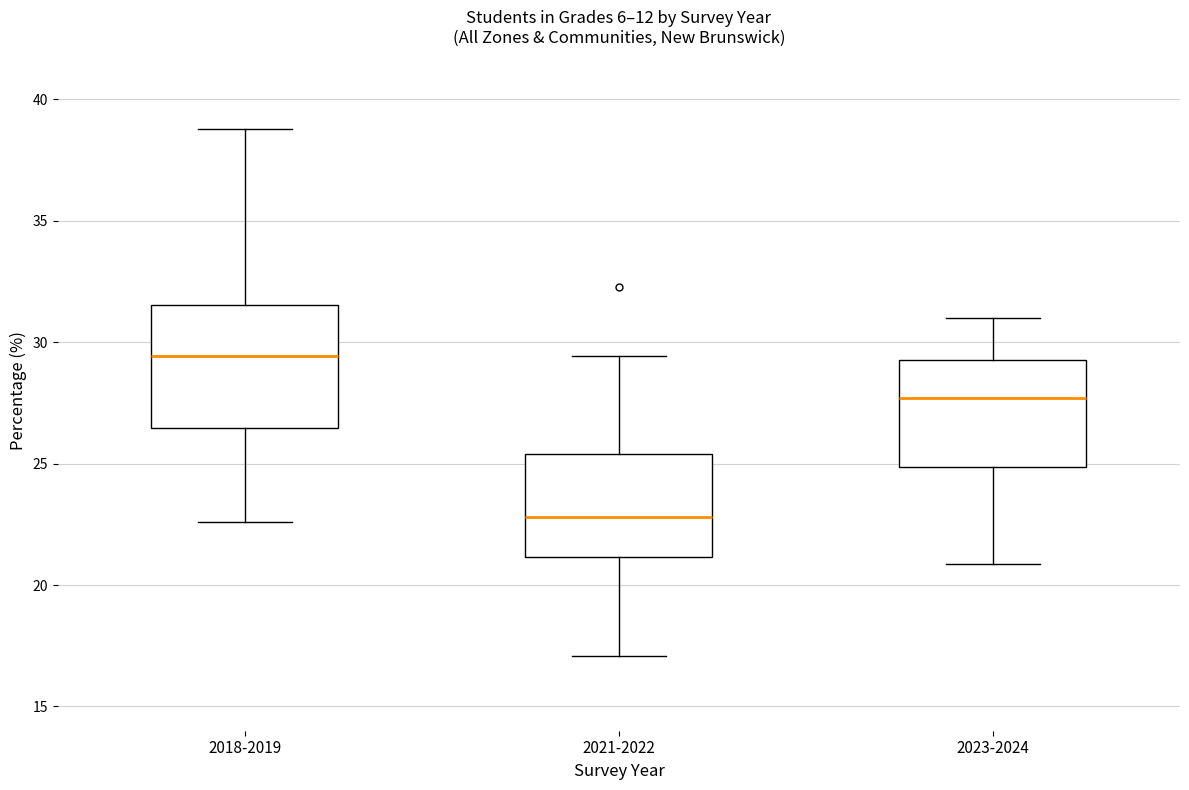

Reading left to right, transcribe this box plot: for each box, give where its median line is, the range the box spans, and where its two whiskers end, as read against the y-axis. The values are not printed on the chart, so give them approximately, as read against the axis.

2018-2019: median 29.5, box 26.5 to 31.5, whiskers 22.5 to 39.0
2021-2022: median 23.0, box 21.0 to 25.5, whiskers 17.0 to 29.5
2023-2024: median 27.5, box 25.0 to 29.5, whiskers 21.0 to 31.0